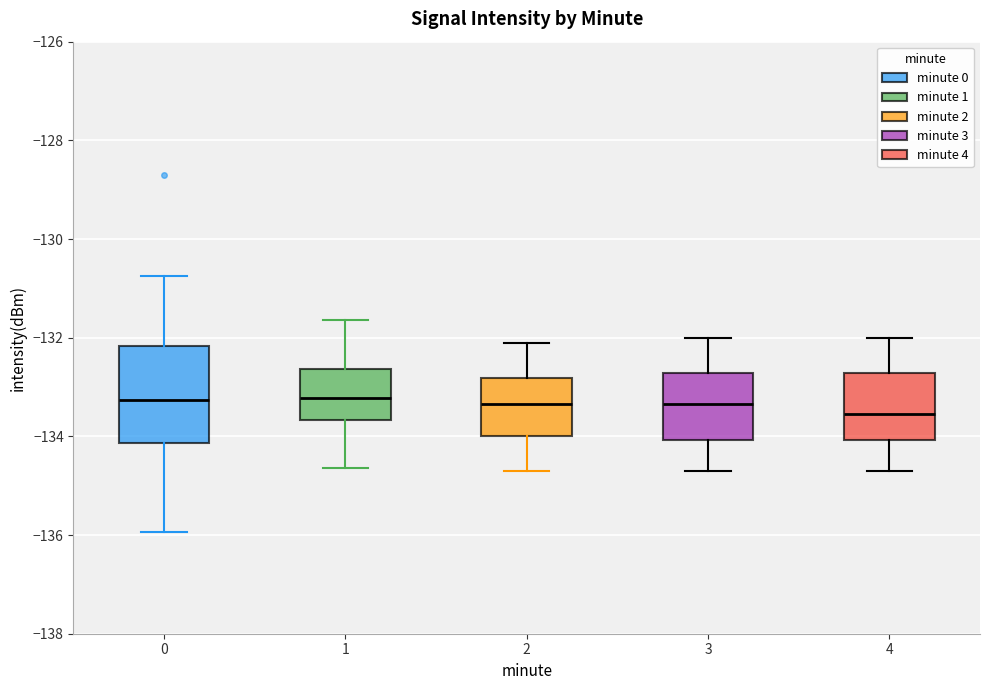

Which box is the tallest, from its lower edge to its upper edge?

0